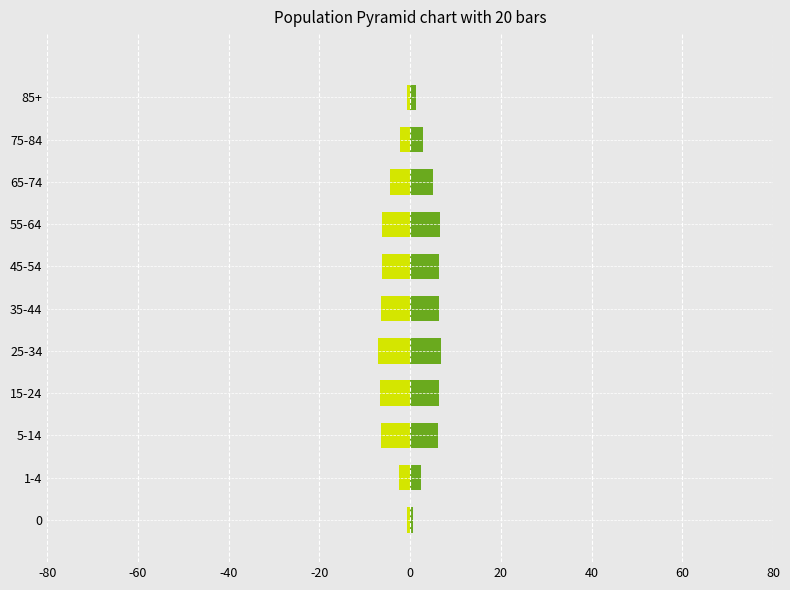

What is the maximum value for Males?

-0.6